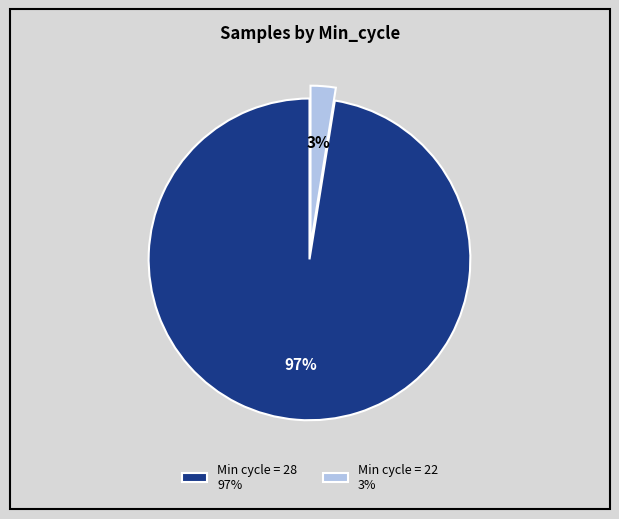

Rank the categories by value from highest to lowest.

Min cycle = 28 97%, Min cycle = 22 3%